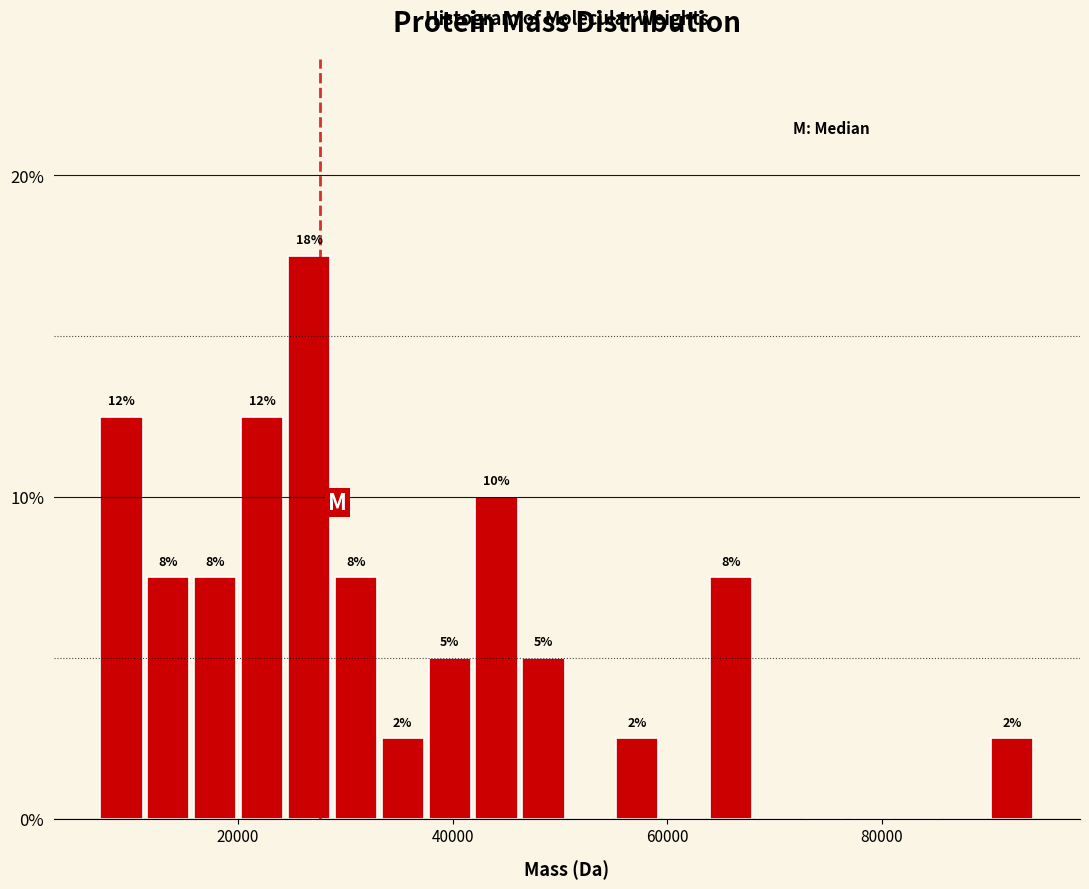

Read against the x-axis, roughly where is the centre of the tallest bar?

26000